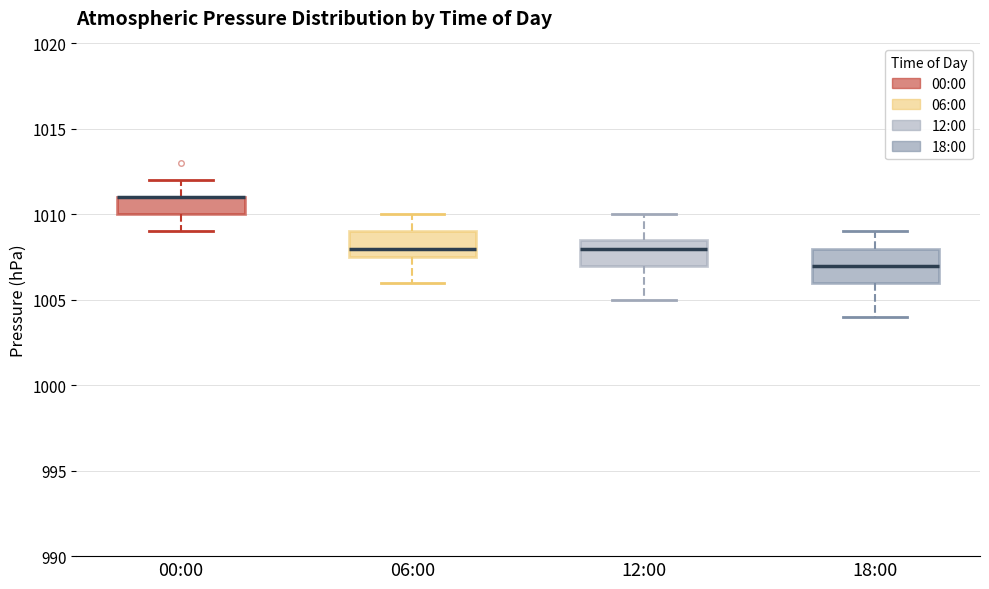

Which box is the tallest, from its lower edge to its upper edge?

18:00